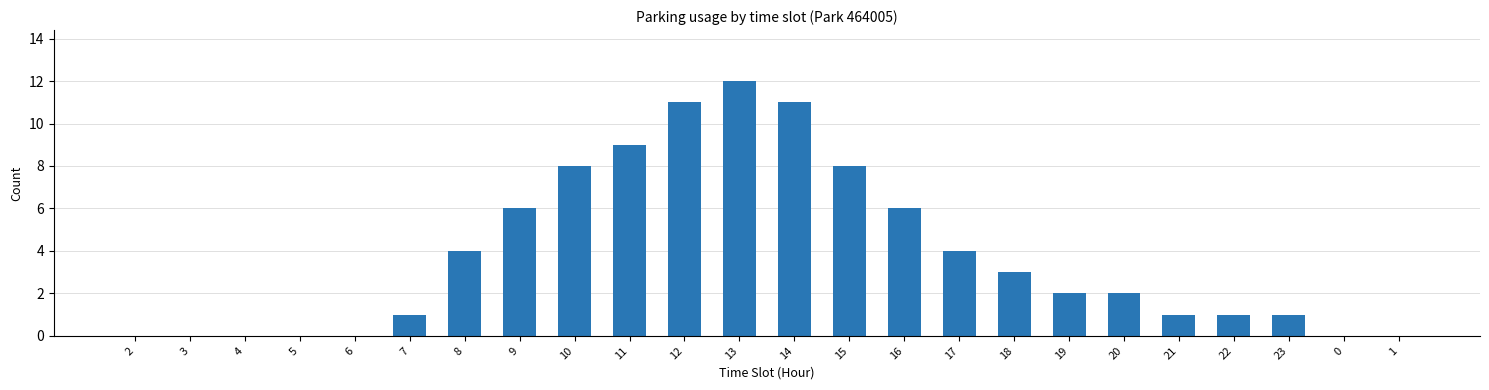

Which category has the highest value across all series?

13